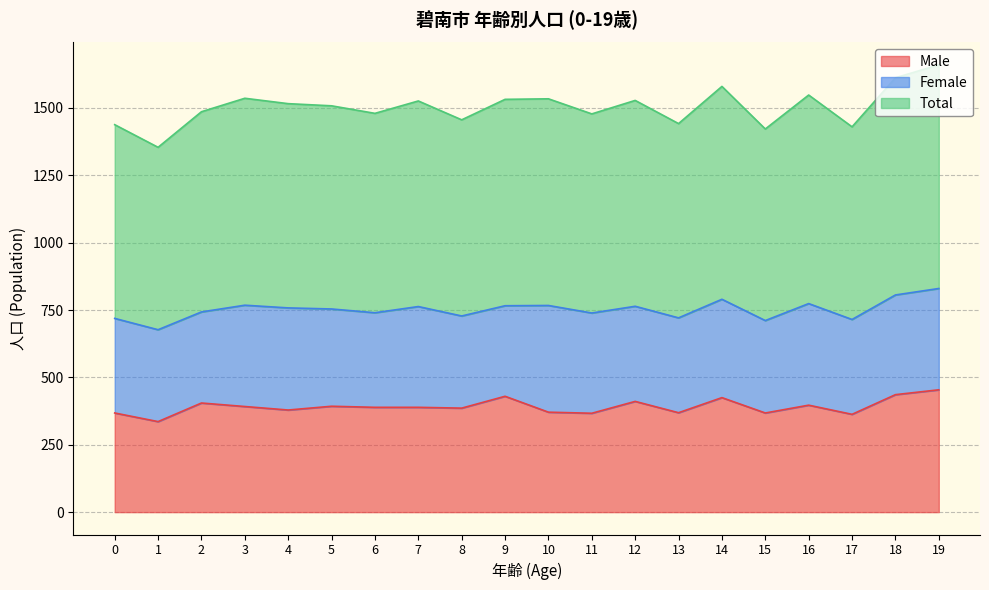

At which label does Total reach its peak?

19